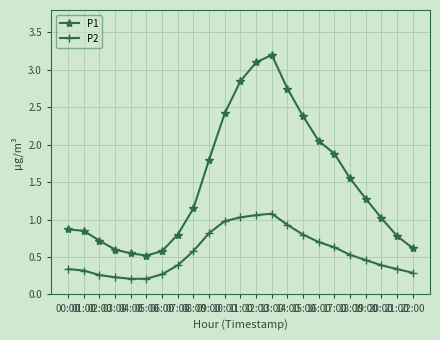

Which series has the widest spread of values?

P1